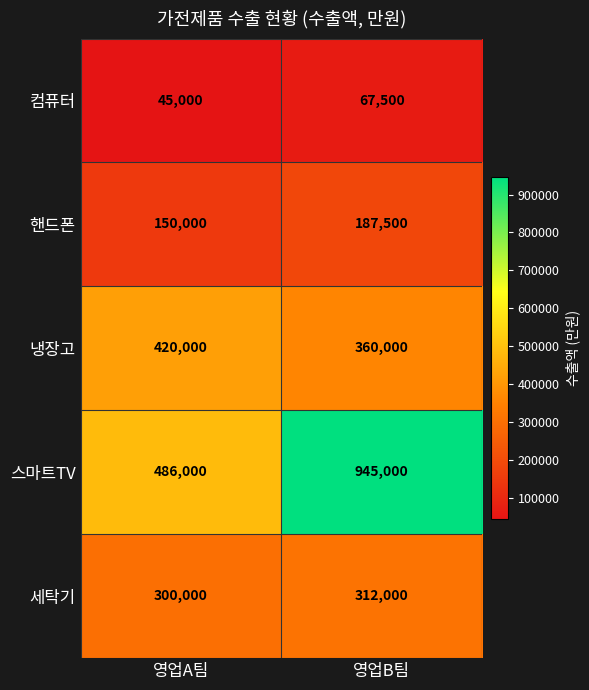

At 영업A팀, list the series in order from smallest to largest.

컴퓨터, 핸드폰, 세탁기, 냉장고, 스마트TV